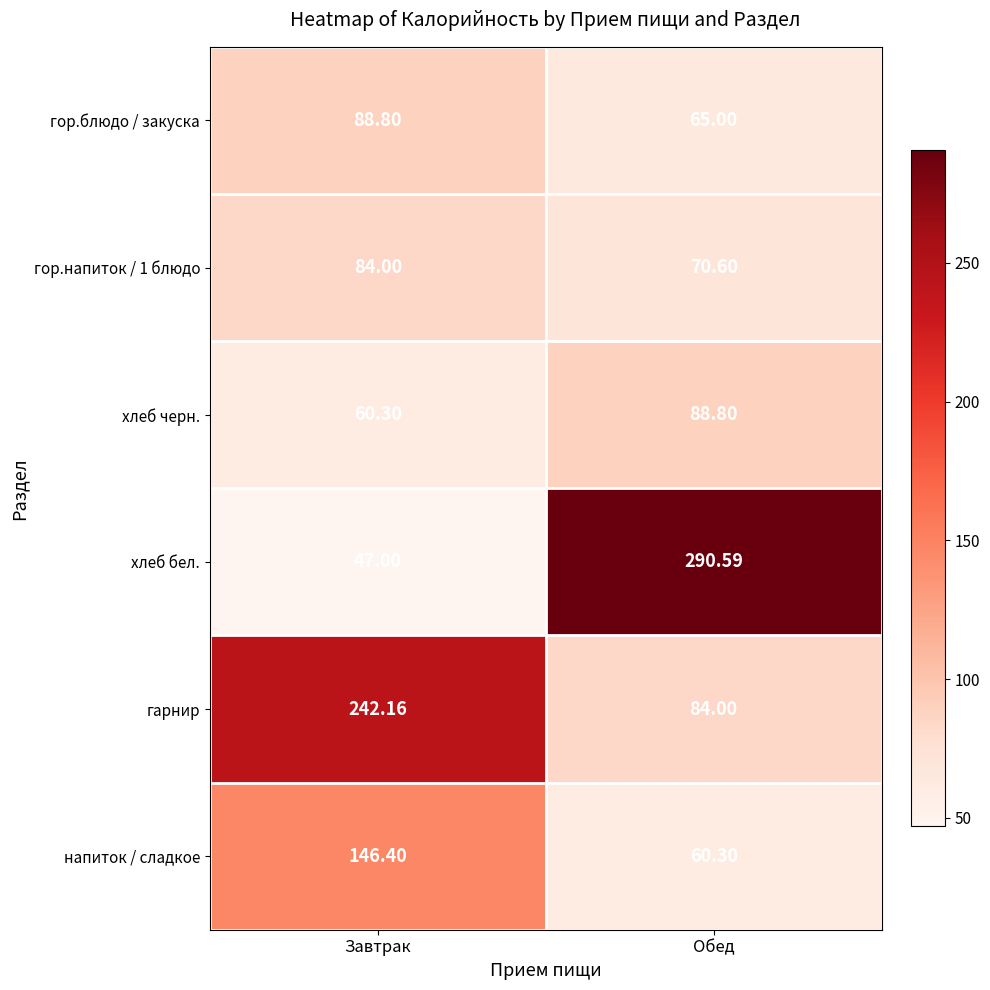

What is the smallest value displayed?

47.0